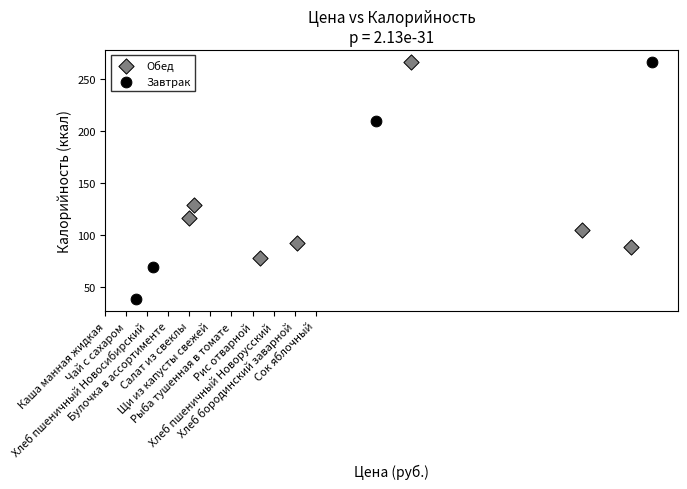

Which series reaches the minimum Y coordinate?

Завтрак